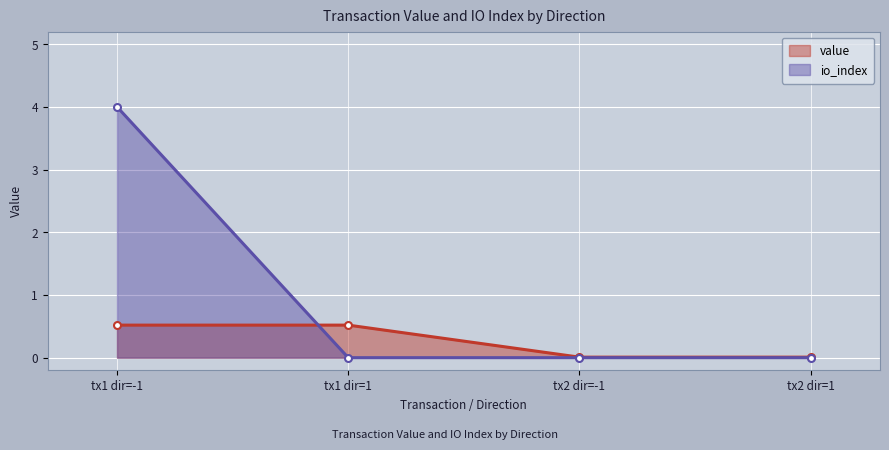

What is the difference between the second highest and second lowest values in the value series?

0.5